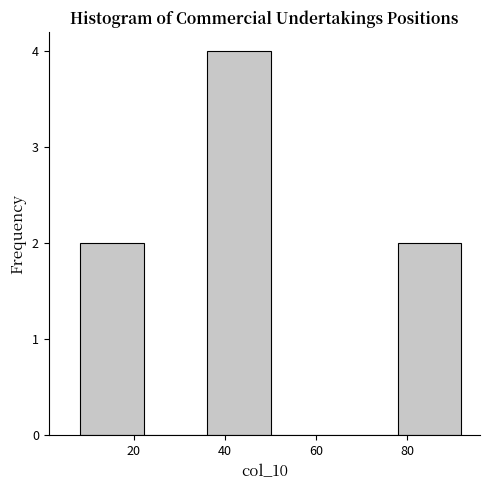

What is the height of the bar covering 36 to 50 on the x-axis? Neither the bar edges nor the heights are printed on the chart, so give them approximately, as read against the axes.

4